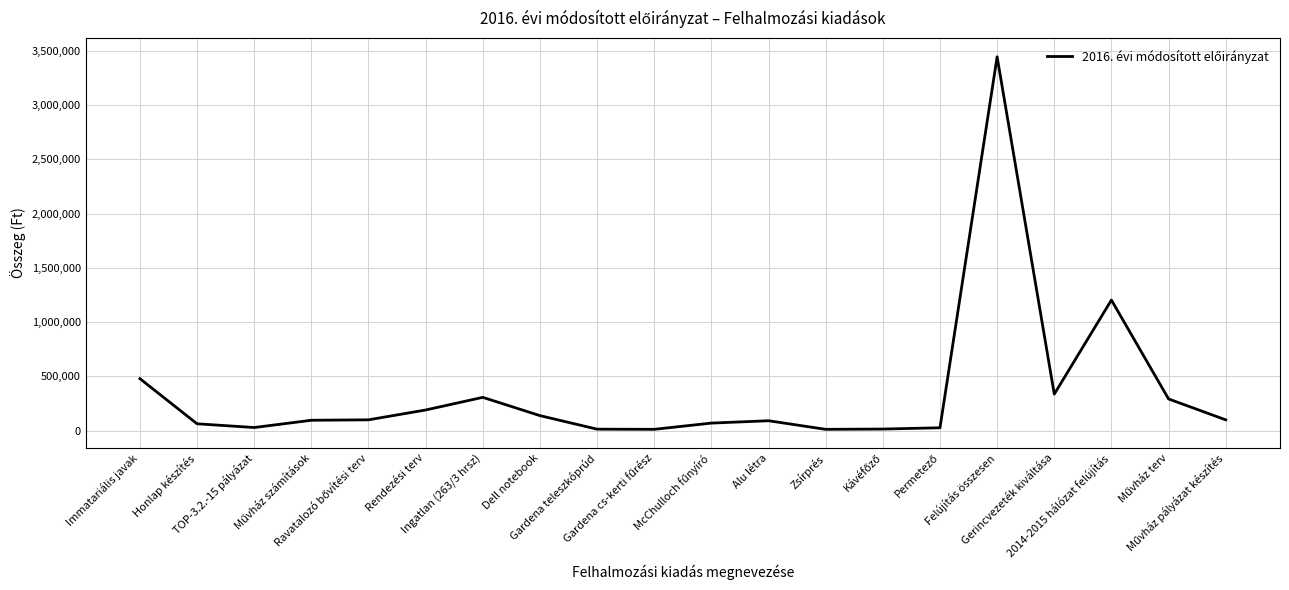

What is the maximum value shown in the chart?

3443087